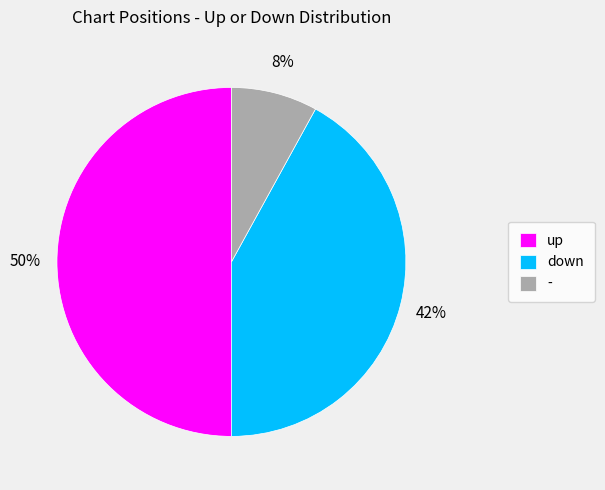

Combined, do down and up account for over 50%?

Yes